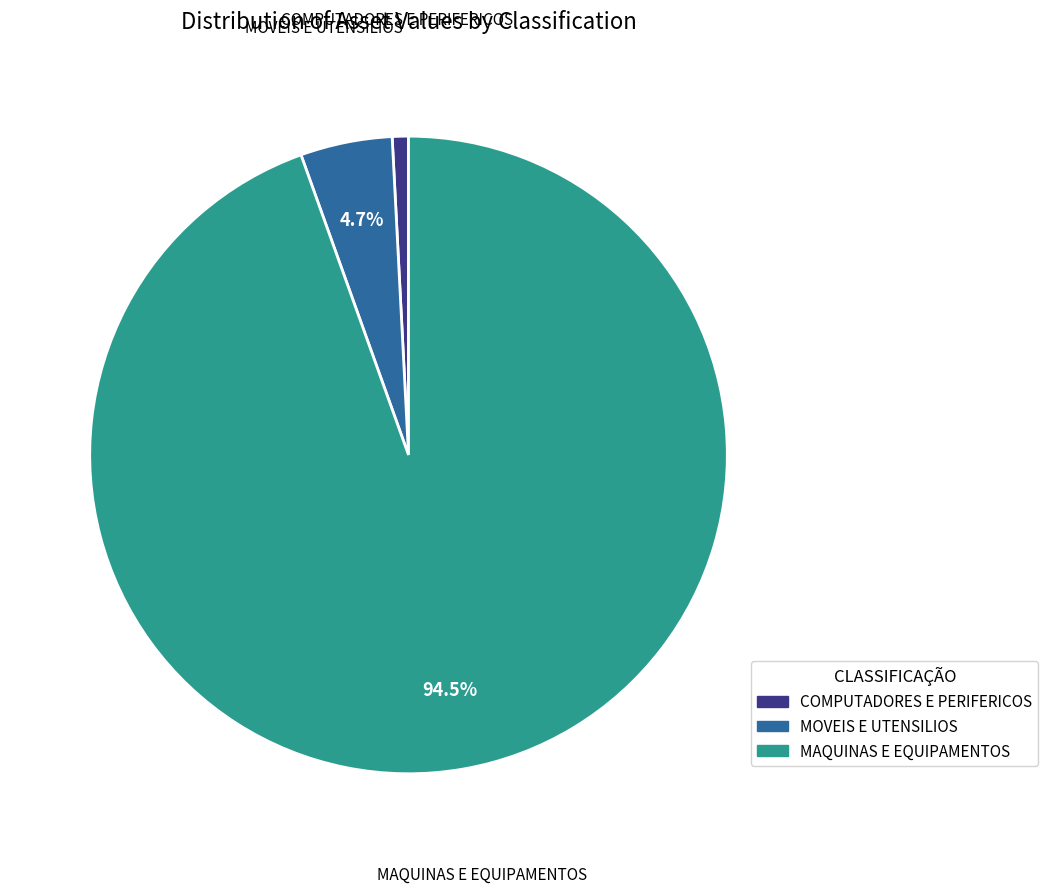

True or false: COMPUTADORES E PERIFERICOS accounts for 1% of the total.

True